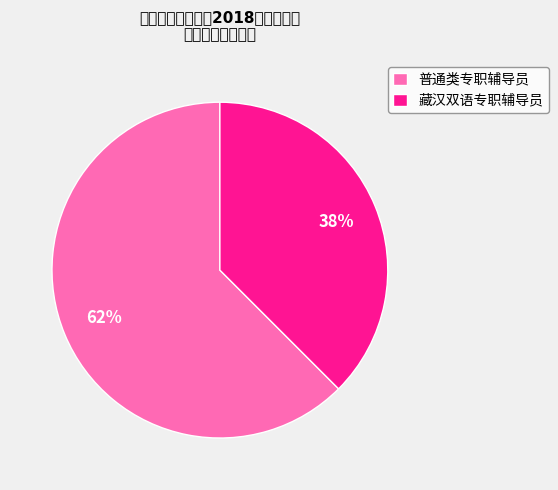

What percentage is the 藏汉双语专职辅导员 slice, to the nearest percent?

38%